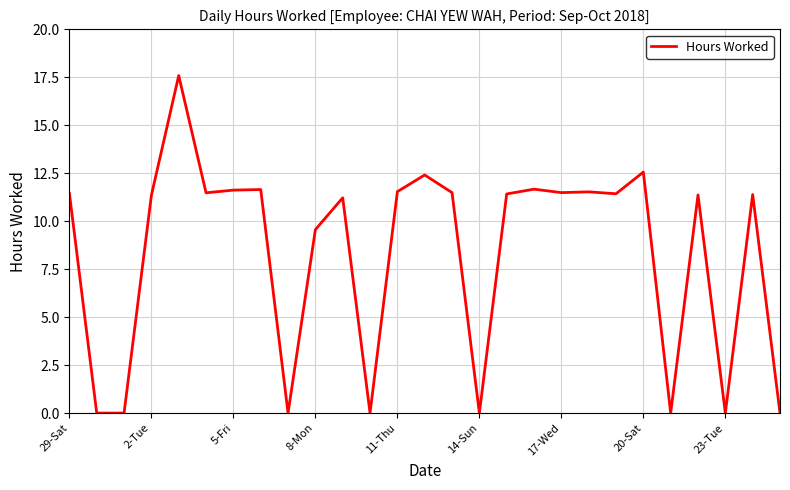

What is the difference between the maximum and minimum values?

17.6